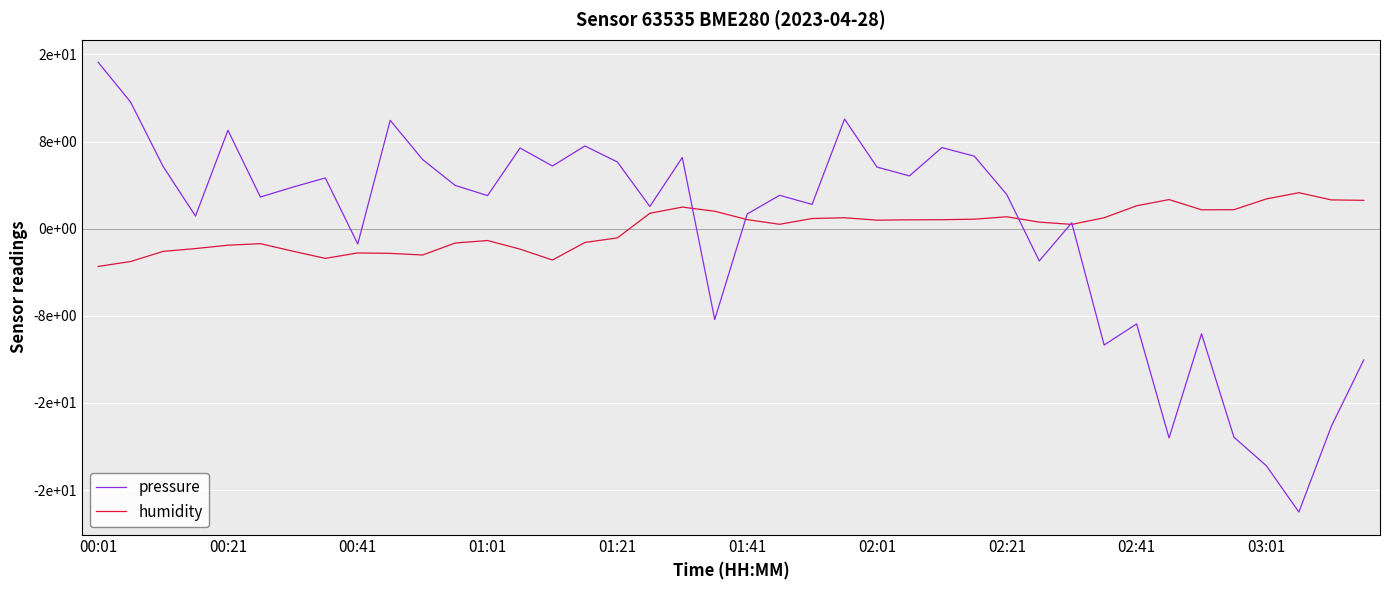

What are all the series names shown in the legend?

pressure, humidity